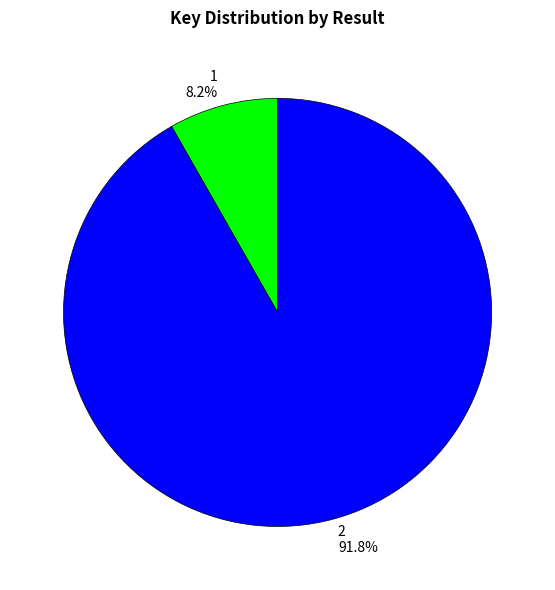

The 2 slice represents 83% of the pie. True or false?

False